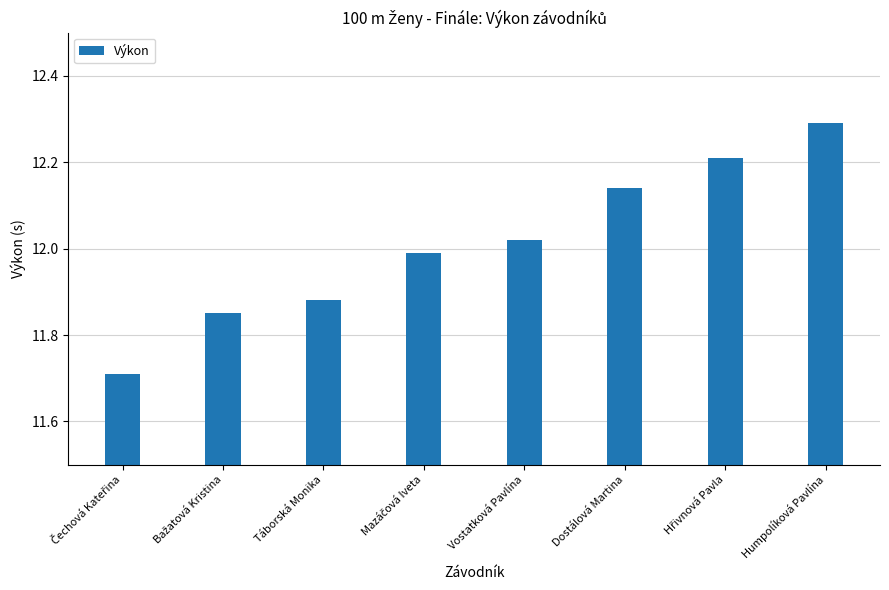

What is the change in value from Táborská Monika to Humpolíková Pavlína?

+0.4